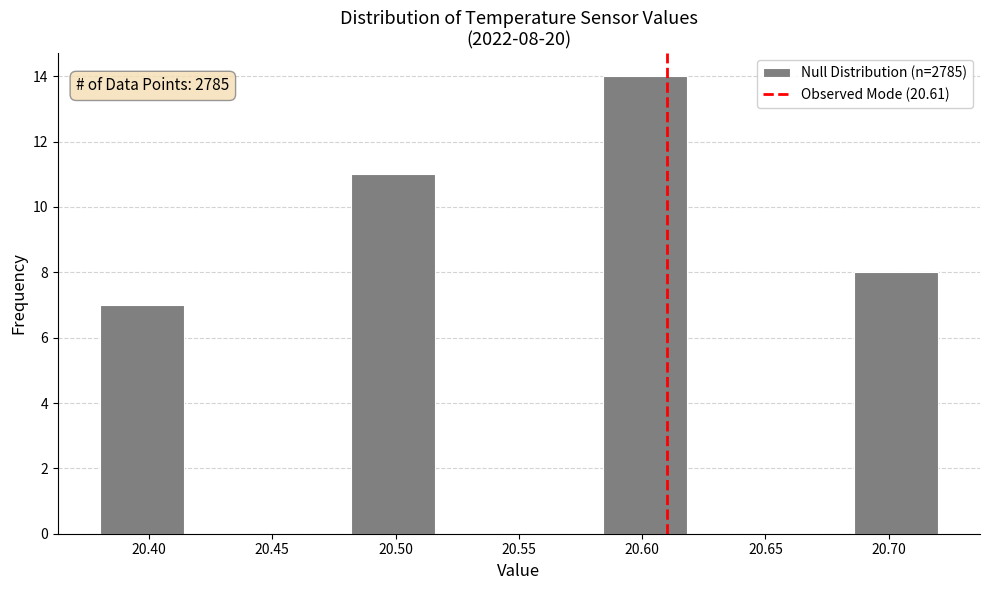

Over which range of the x-axis is the bar tallest?

20.584 to 20.618